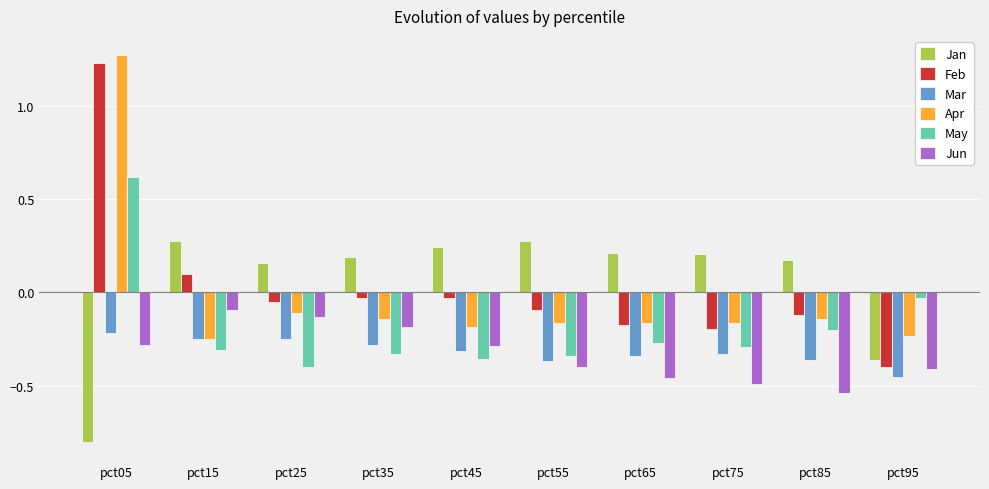

What is the difference between the Jun values at pct15 and pct65?

0.4